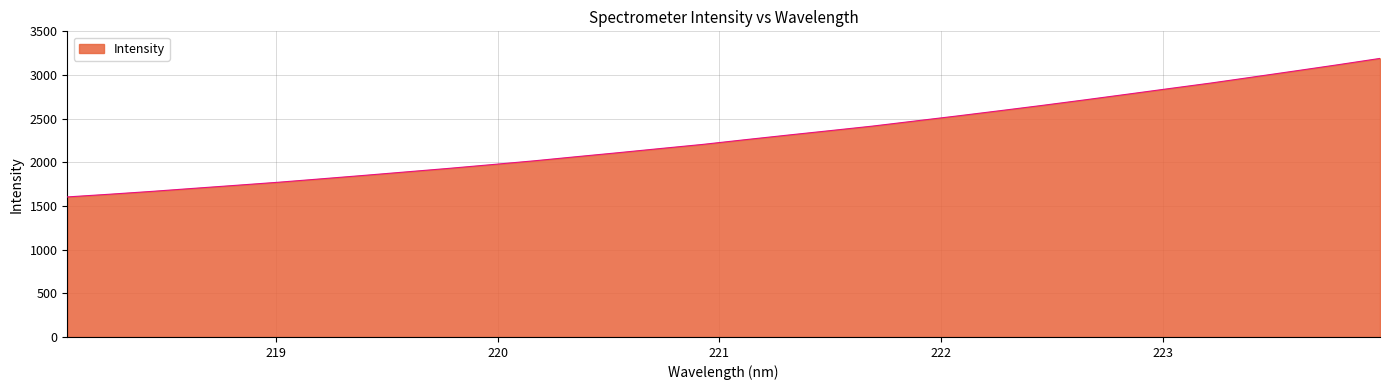

Does the chart display data point markers on the line(s)?

No